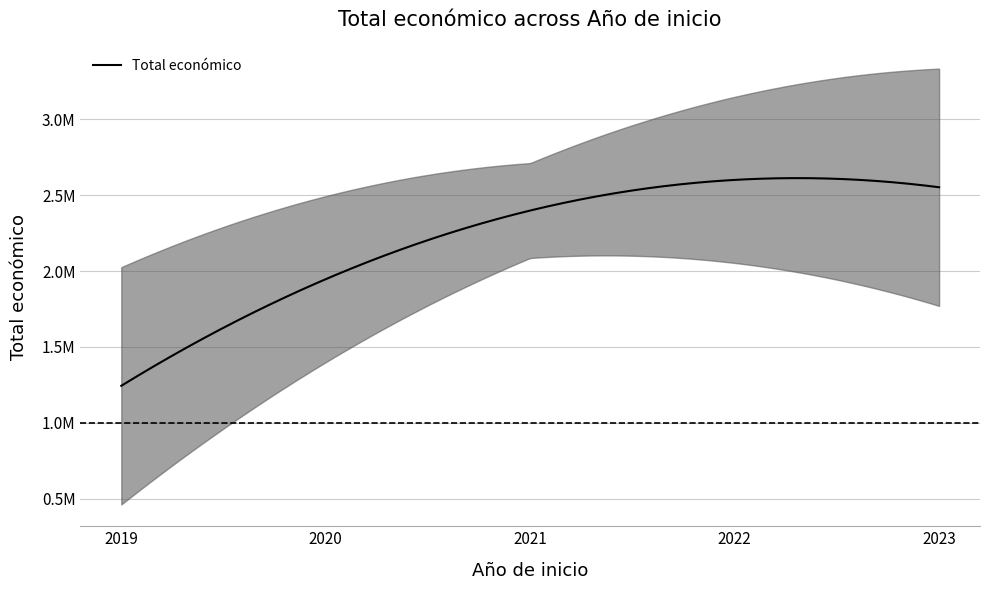

True or false: the data shows 1189042 at 2019.

True